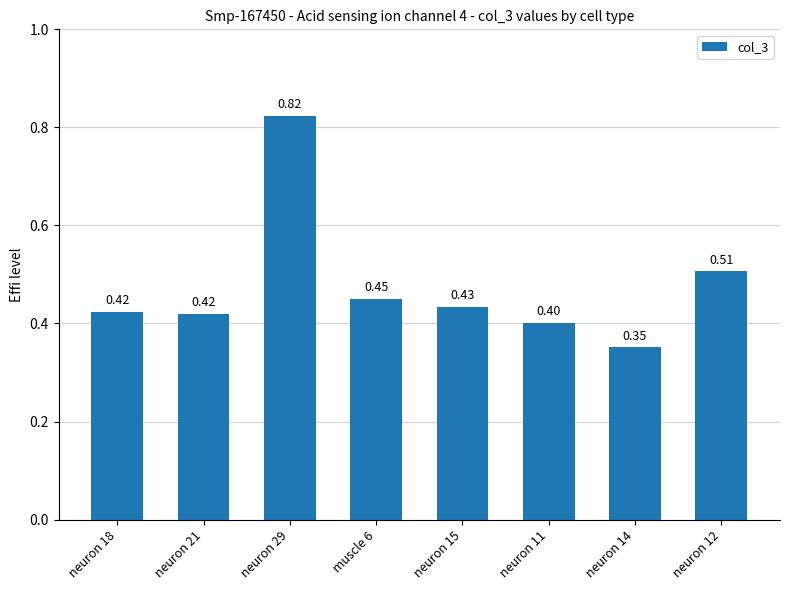

How many categories are shown in the chart?

8